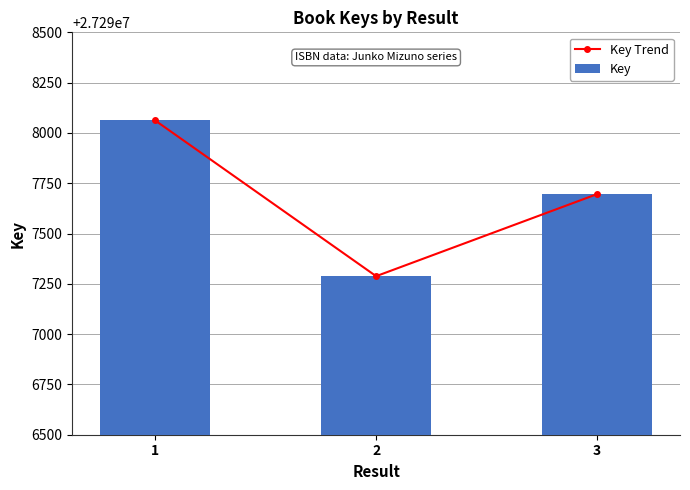

Which has a higher value, 2 or 3?

3